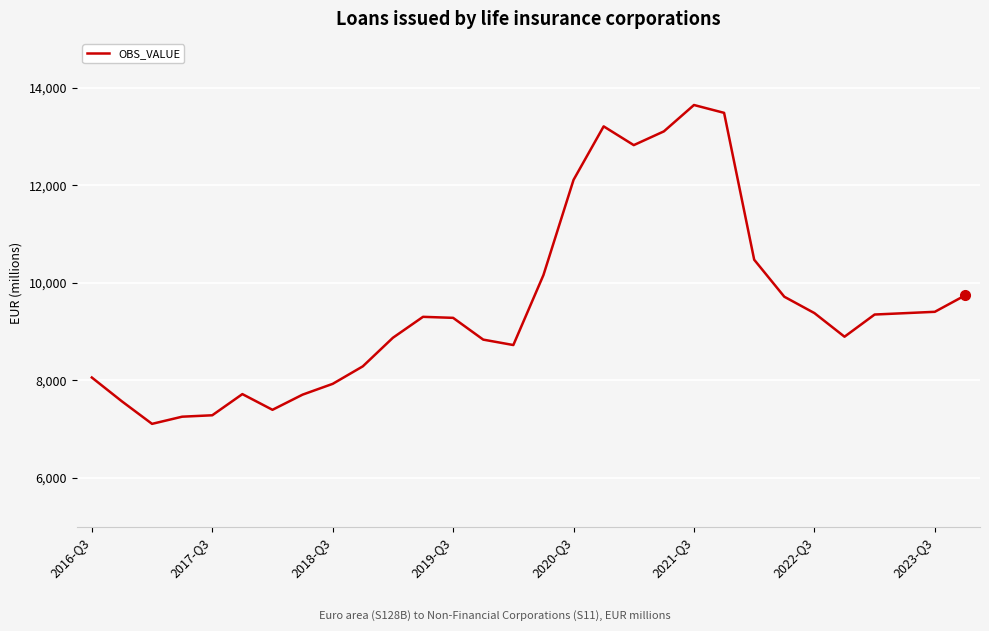

What is the maximum value shown in the chart?

13642.4